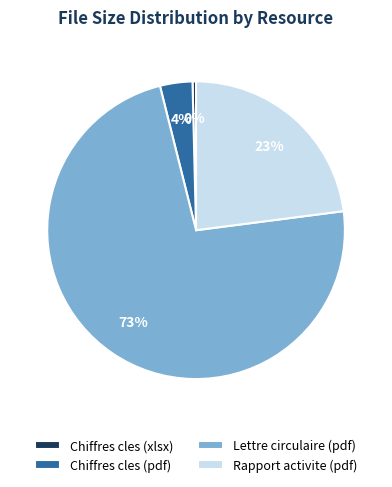

Which category has the smallest portion of the pie?

Chiffres cles (xlsx)